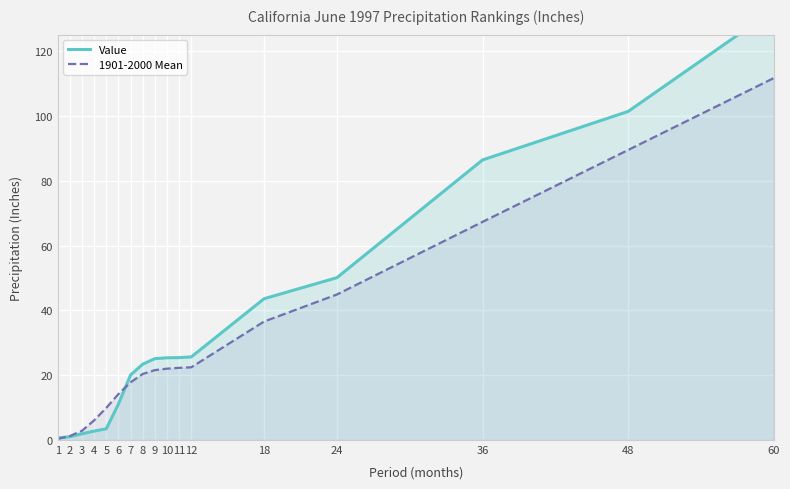

Which has a higher value, 11 or 9?

11